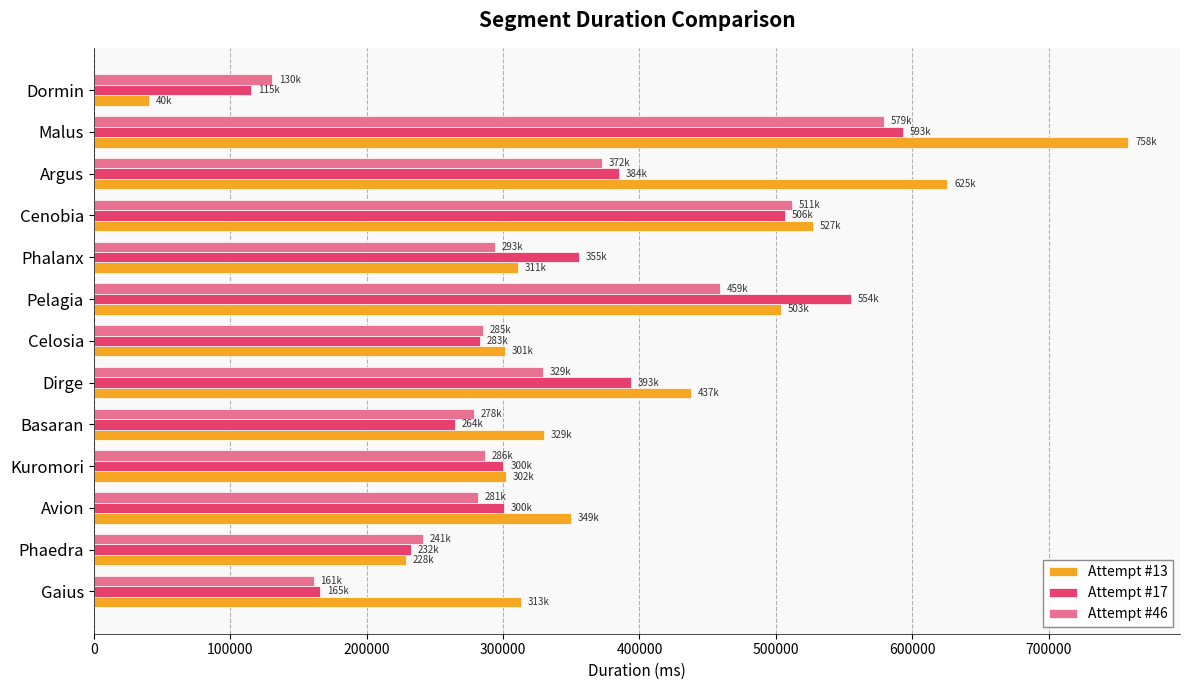

The Attempt #13 series shows 251343 at Cenobia. True or false?

False